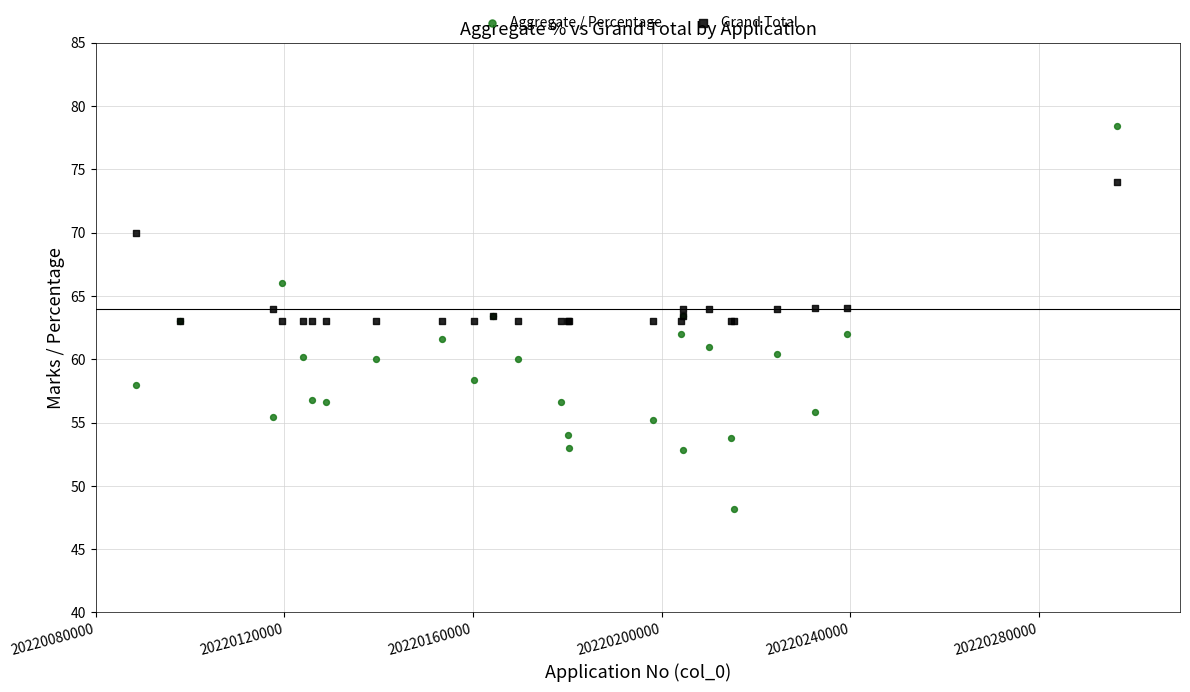

What are all the series names shown in the legend?

Aggregate / Percentage, Grand Total